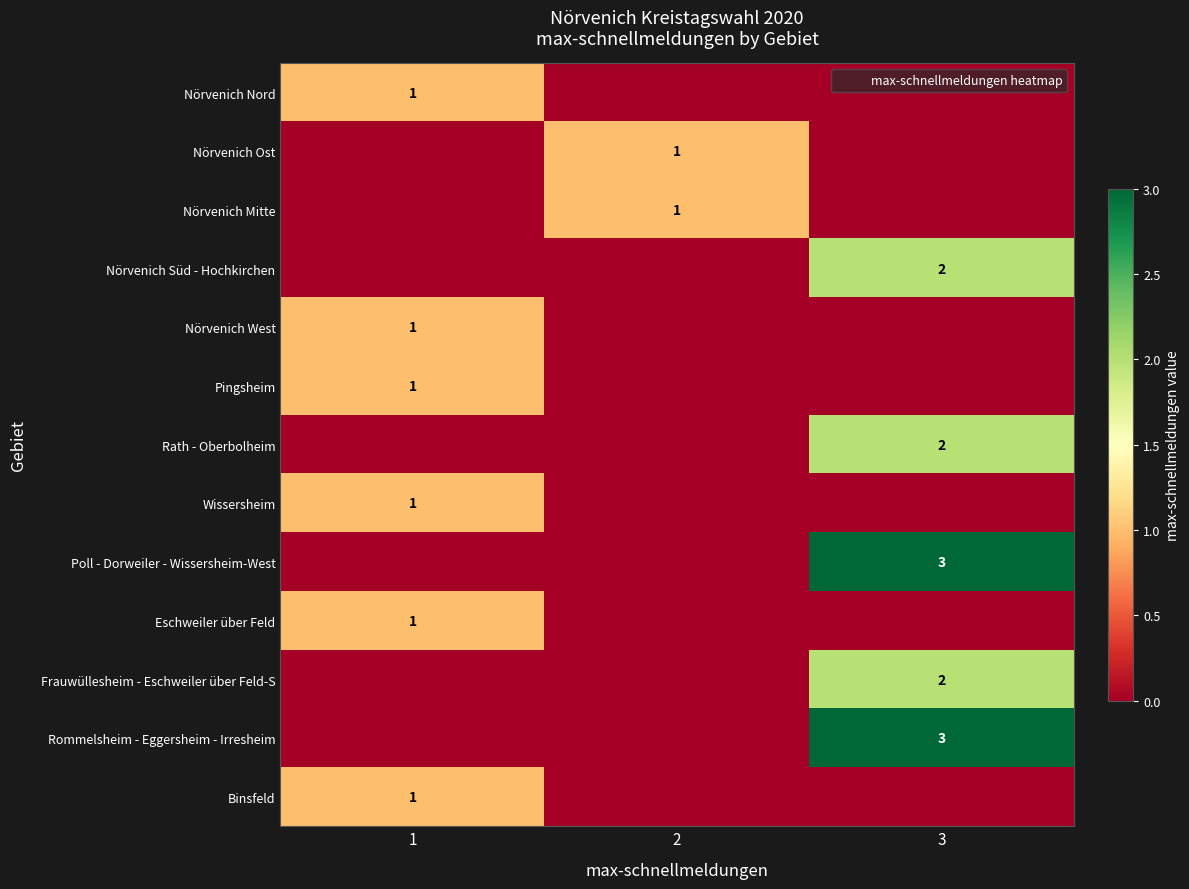

At which category is the sum across all series the highest?

3